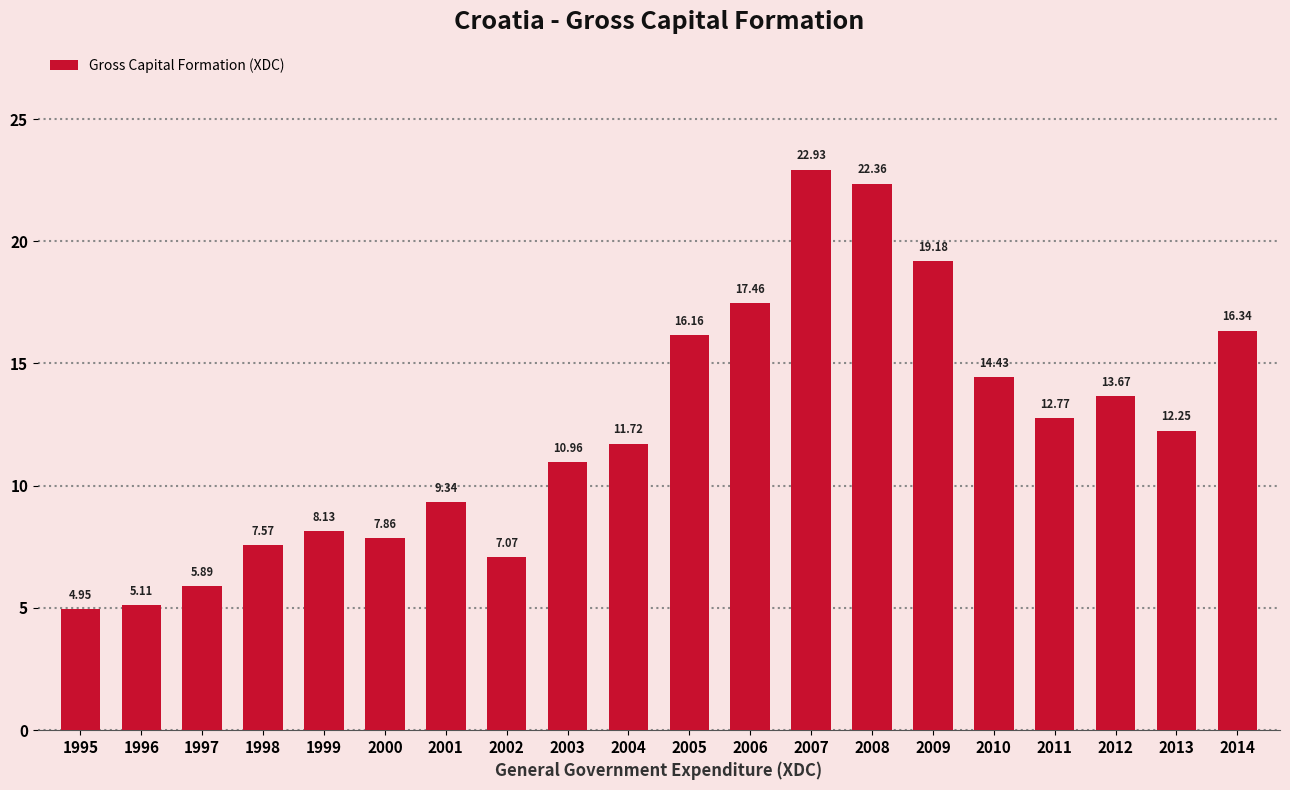

Rank the categories by value from lowest to highest.

1995, 1996, 1997, 2002, 1998, 2000, 1999, 2001, 2003, 2004, 2013, 2011, 2012, 2010, 2005, 2014, 2006, 2009, 2008, 2007